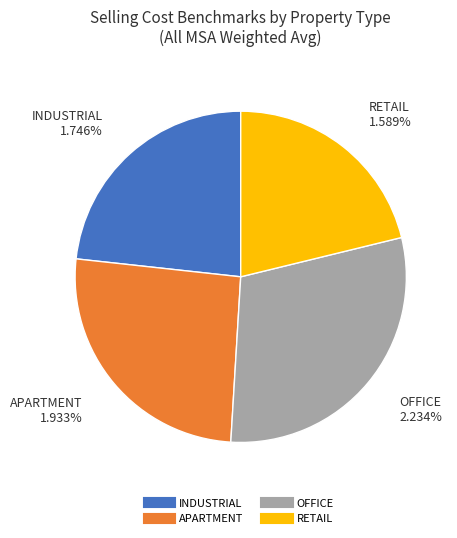

Which slice is the smallest?

RETAIL